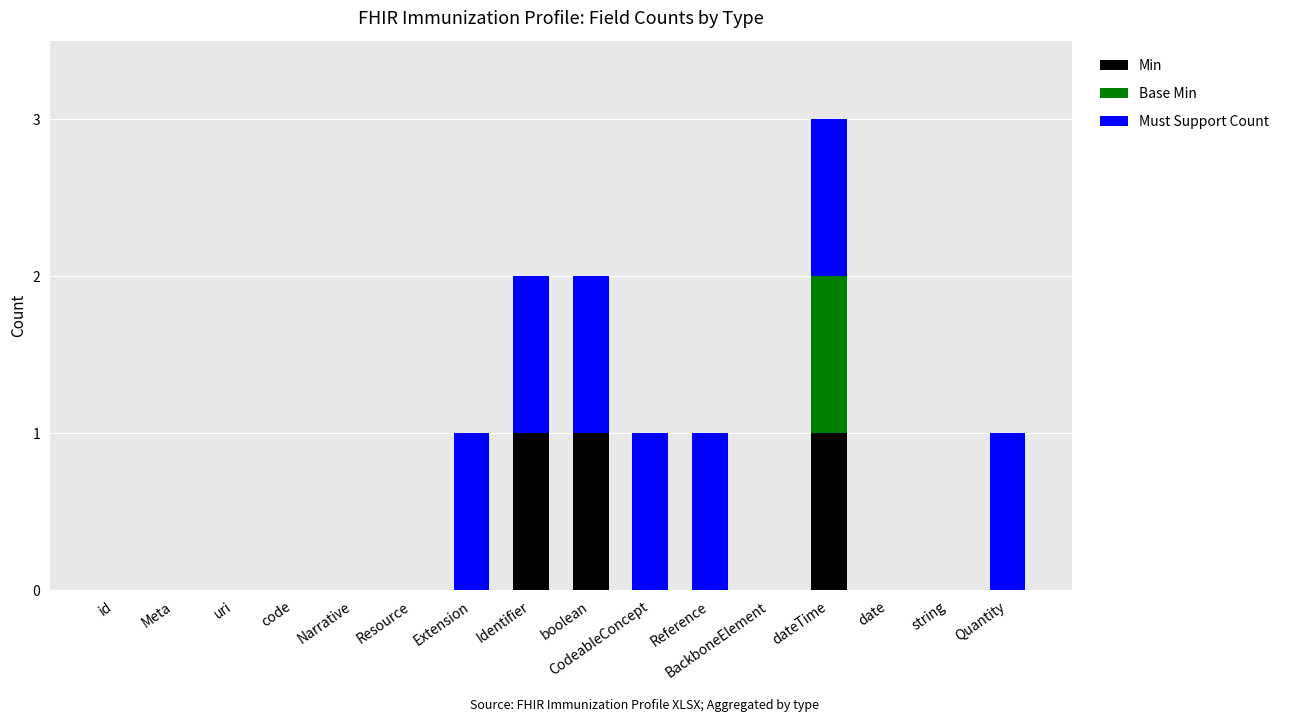

The Min series shows -1 at uri. True or false?

False